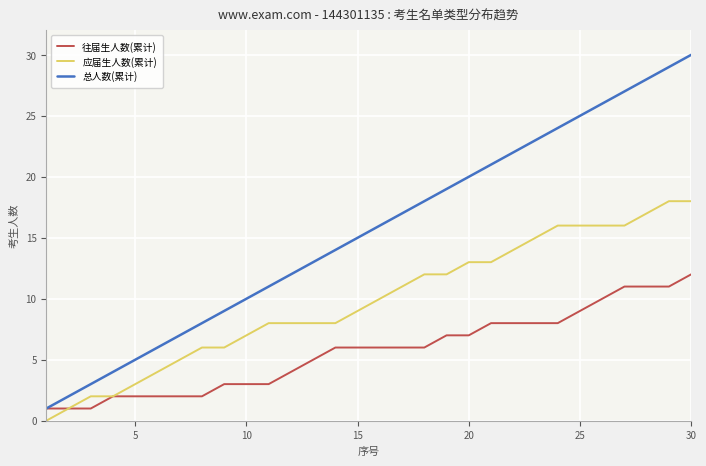

Which series has the widest spread of values?

总人数(累计)